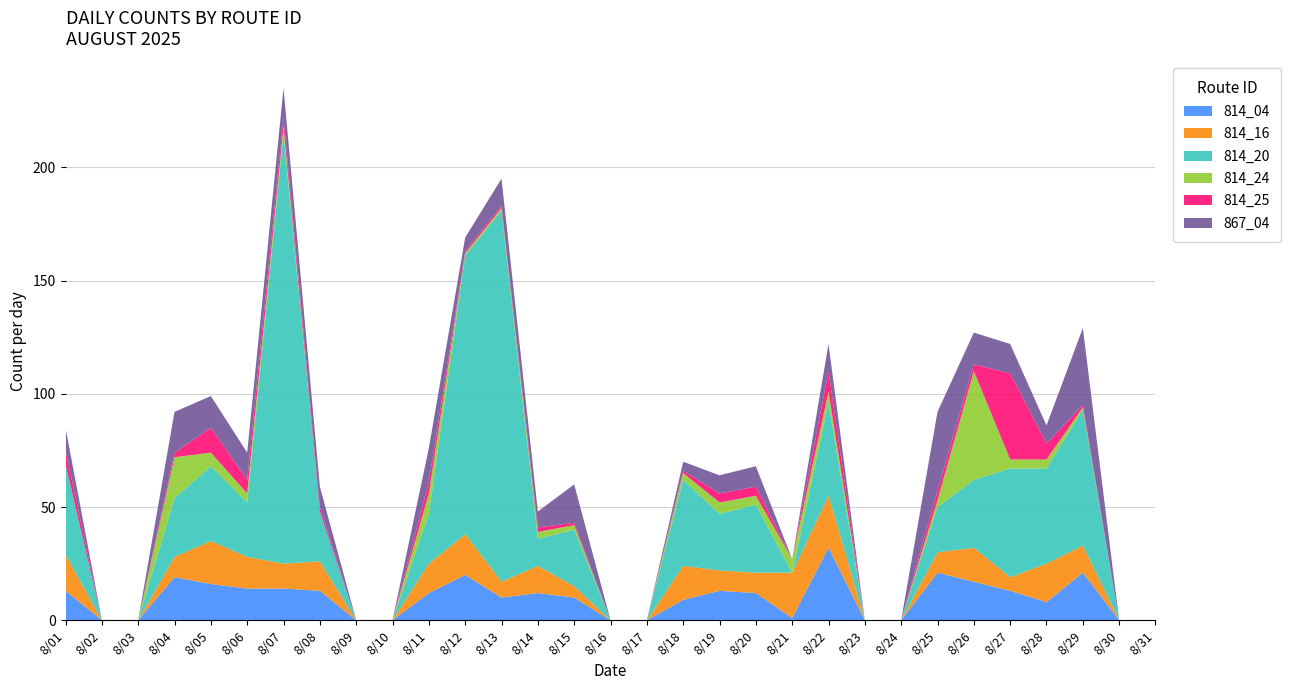

Reading right to left, transcribe all the data shown in this chart.

814_04: 0	0	21	8	13	17	21	0	0	32	1	12	13	9	0	0	10	12	10	20	12	0	0	13	14	14	16	19	0	0	13
814_16: 0	0	12	17	6	15	9	0	0	23	20	9	9	15	0	0	5	12	7	18	13	0	0	13	11	14	19	9	0	0	16
814_20: 0	0	60	42	48	30	20	0	0	41	0	30	25	38	0	0	25	12	164	123	22	0	0	22	190	24	33	26	0	0	40
814_24: 0	0	1	4	4	48	3	0	0	5	6	4	5	3	0	0	2	3	1	1	9	0	0	0	3	4	6	18	0	0	0
814_25: 0	0	1	7	38	3	4	0	0	9	0	4	4	1	0	0	1	2	1	1	5	0	0	2	4	6	11	2	0	0	6
867_04: 0	0	34	8	13	14	35	0	0	12	0	9	8	4	0	0	17	7	12	6	15	0	0	9	13	12	14	18	0	0	10